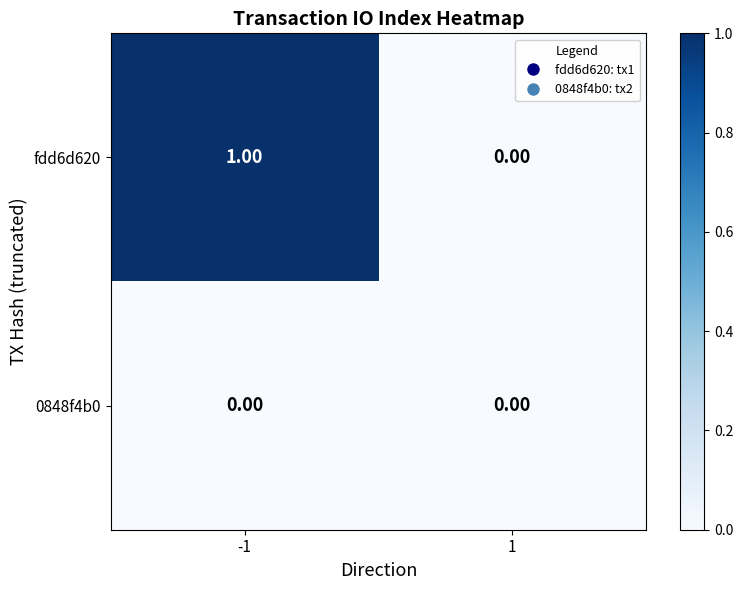

Count the number of data series in this chart.

2